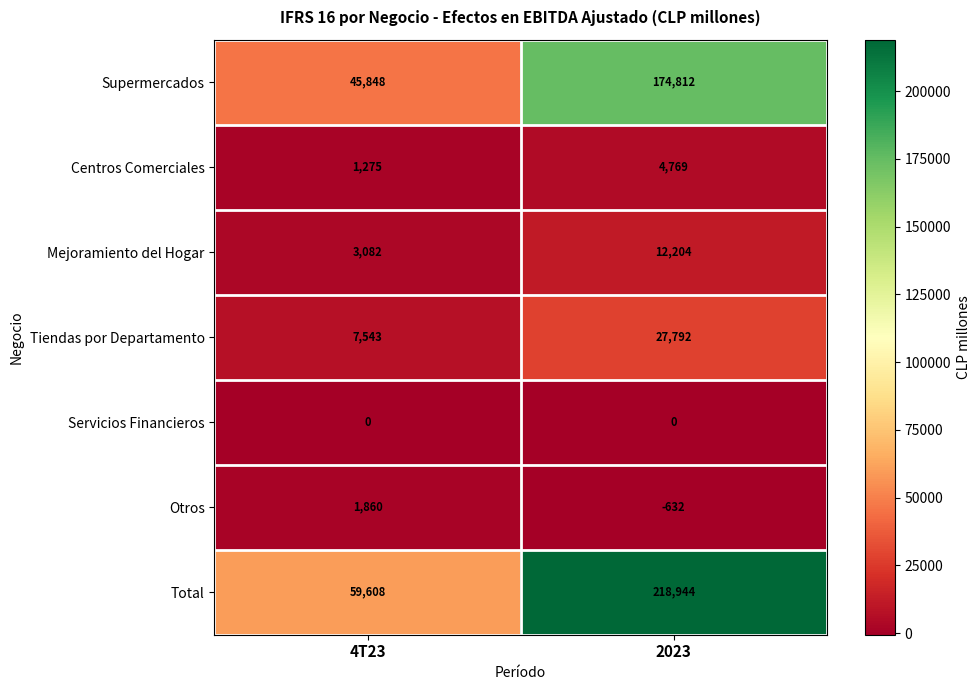

How many data points does each series have?

2